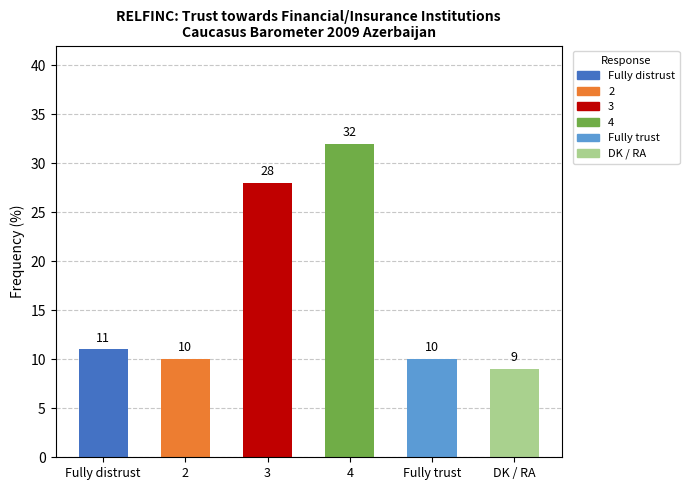

Which category has the highest value across all series?

4